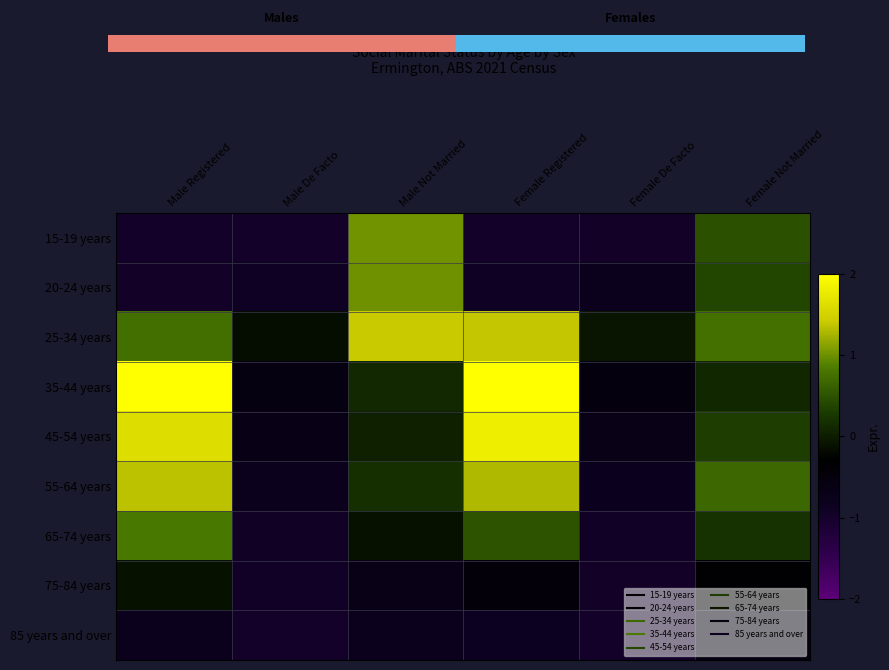

What is the sum of all 75-84 years values?

-3.5